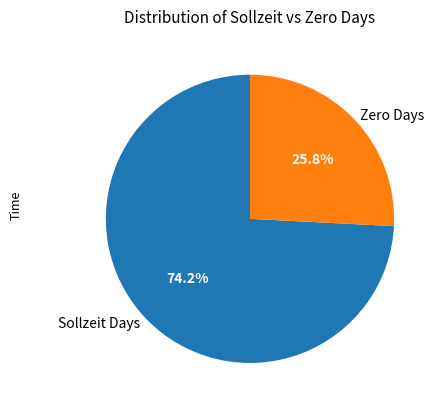

How many segments does this pie chart have?

2